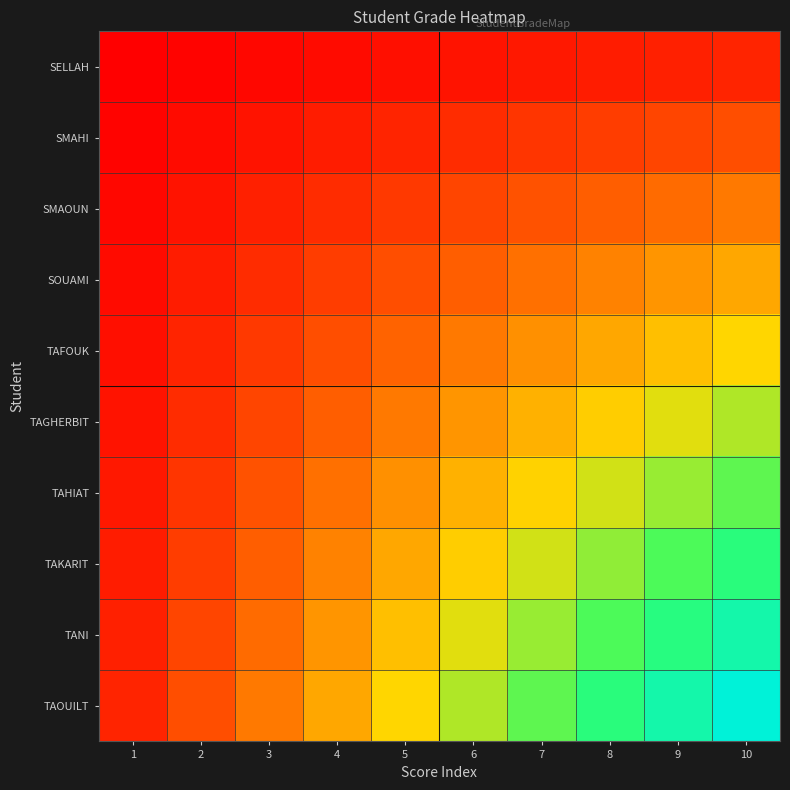

What is the greatest value displayed?

100